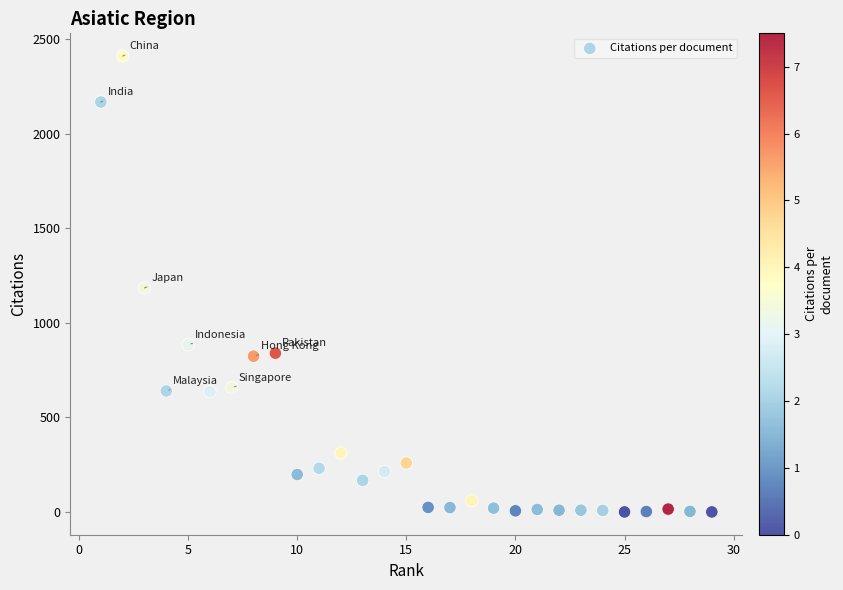

What is the range of X values (max minus min)?

28